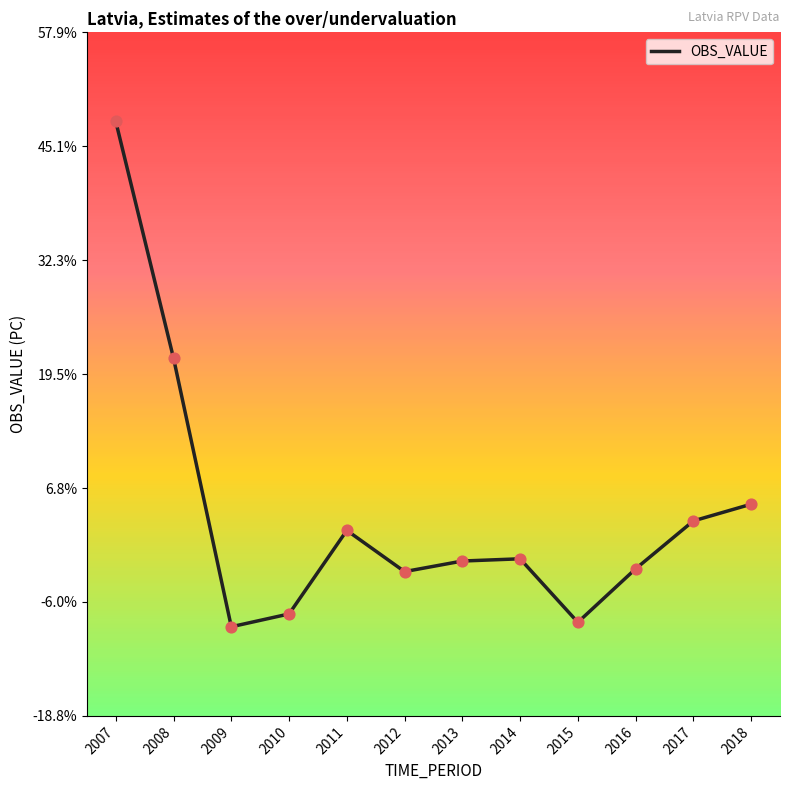

What is the change in value from 2008 to 2016?

-23.6